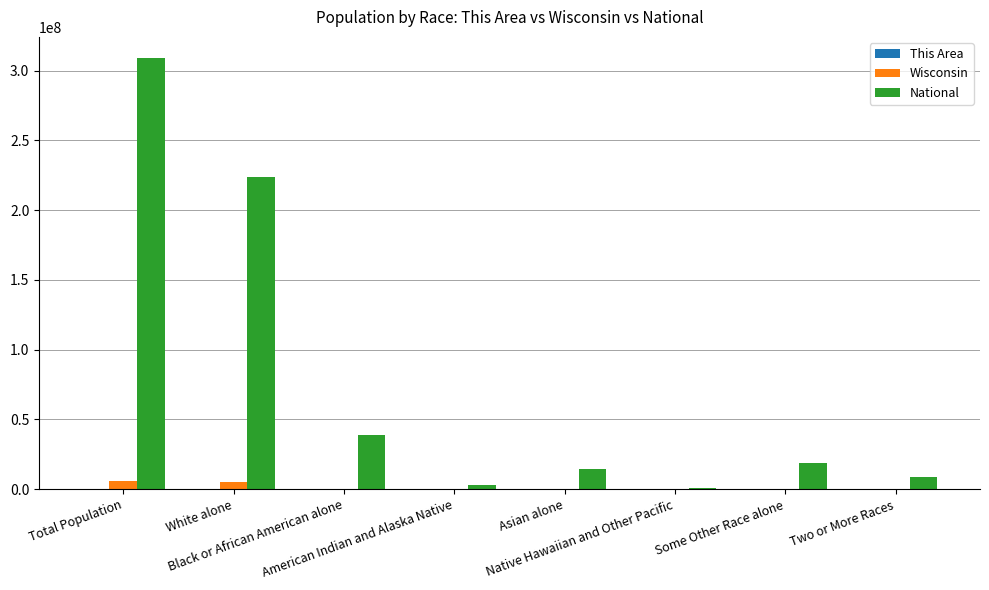

What is the highest value of the National series?

308745538